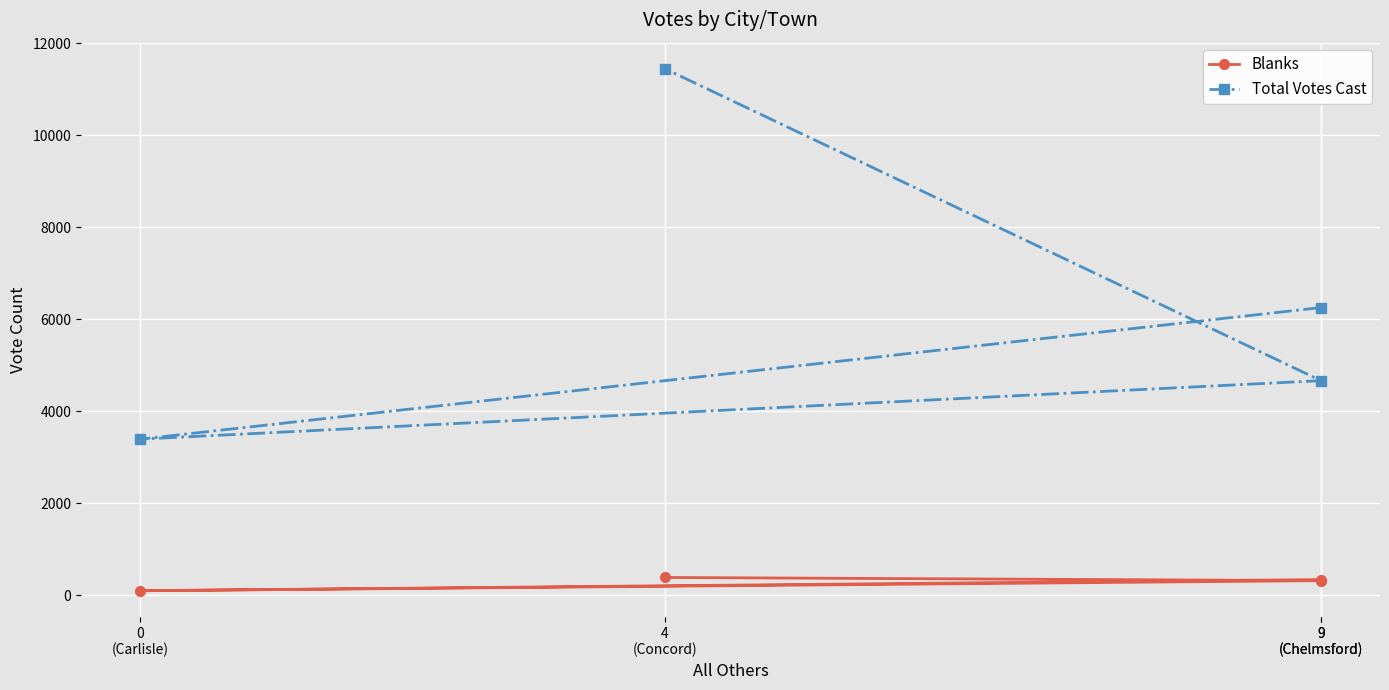

What is the spread (max minus min) of values at 9
(Chelmsford)?

5916